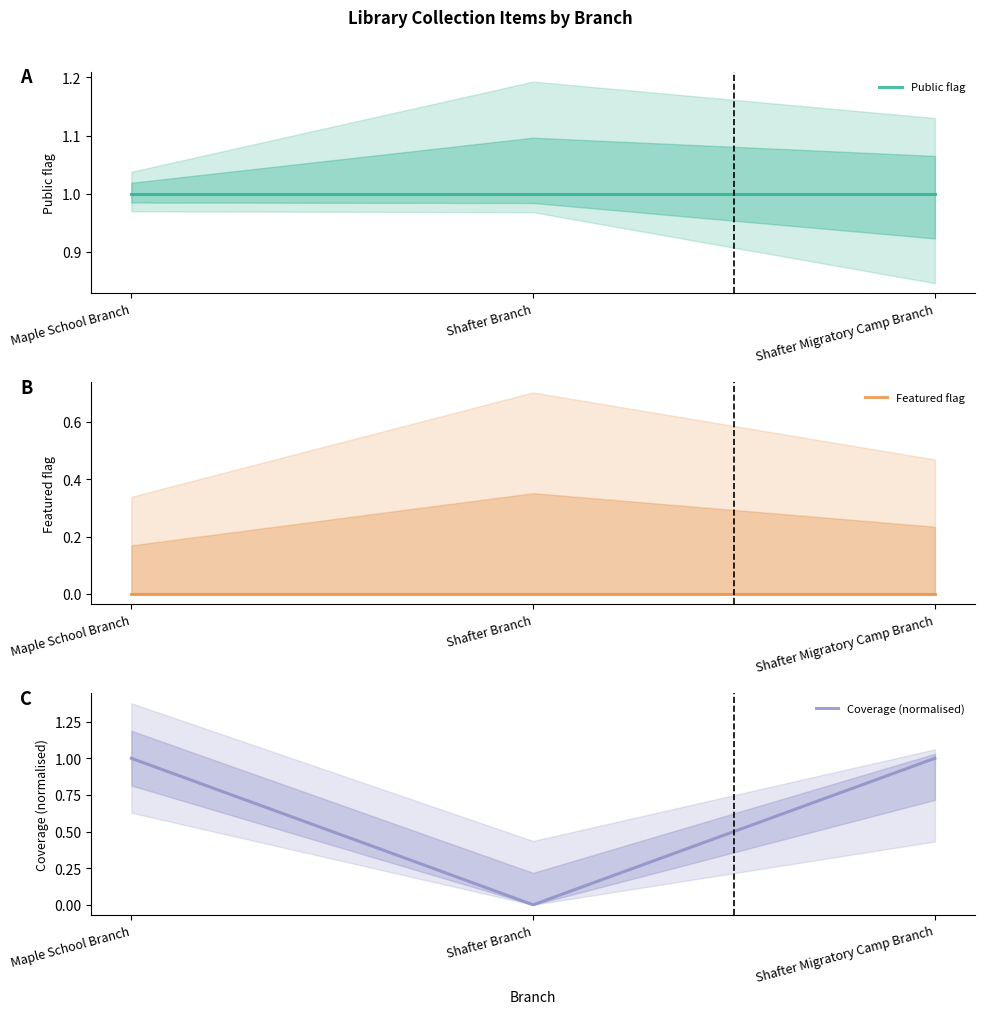

Reading left to right, extract all data points from this chart.

Public flag: Maple School Branch=1.0	Shafter Branch=1.0	Shafter Migratory Camp Branch=1.0
Featured flag: Maple School Branch=0.0	Shafter Branch=0.0	Shafter Migratory Camp Branch=0.0
Coverage (normalised): Maple School Branch=1.0	Shafter Branch=0.0	Shafter Migratory Camp Branch=1.0